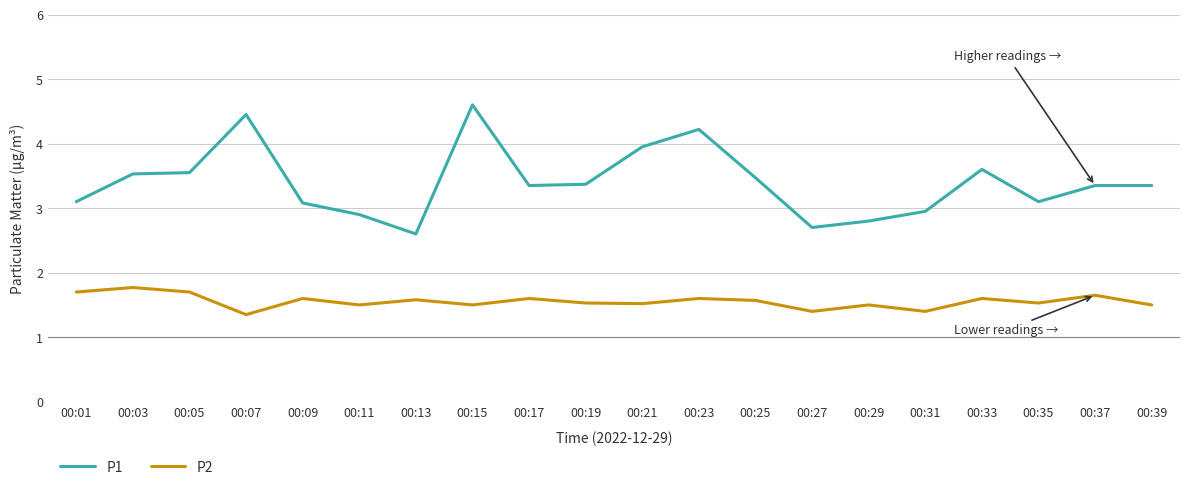

True or false: P1 and P2 intersect in this chart.

False